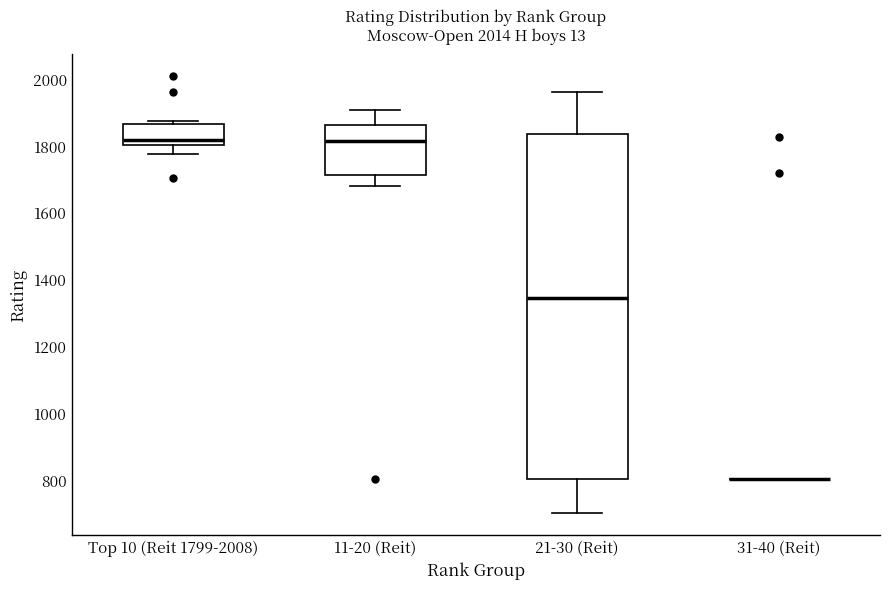

Where does the median line of the box for 11-20 (Reit) sit on the y-axis? The values are not printed on the chart, so give them approximately, as read against the axis.

1820